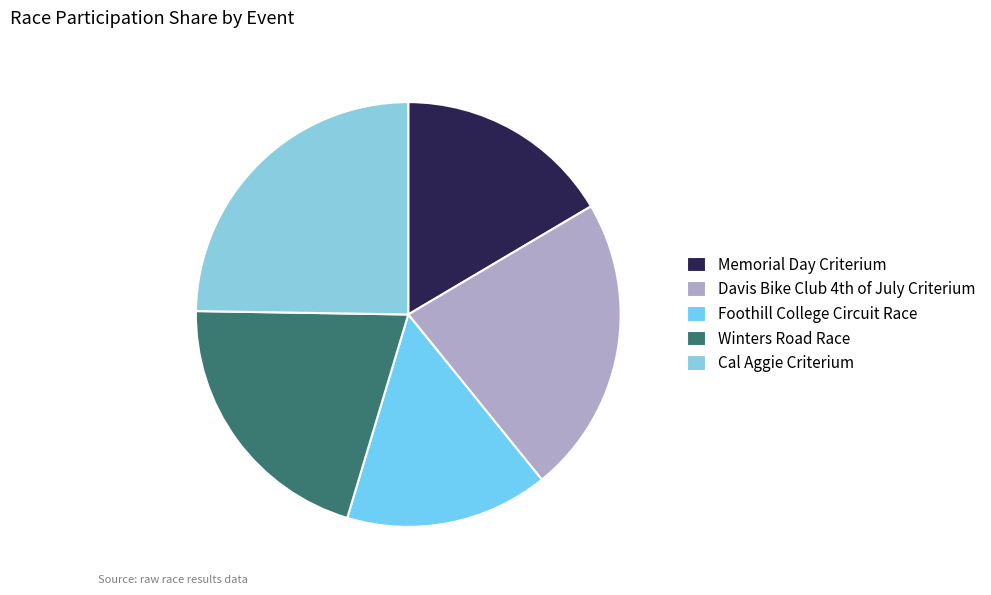

To the nearest percent, what portion does Cal Aggie Criterium represent?

25%